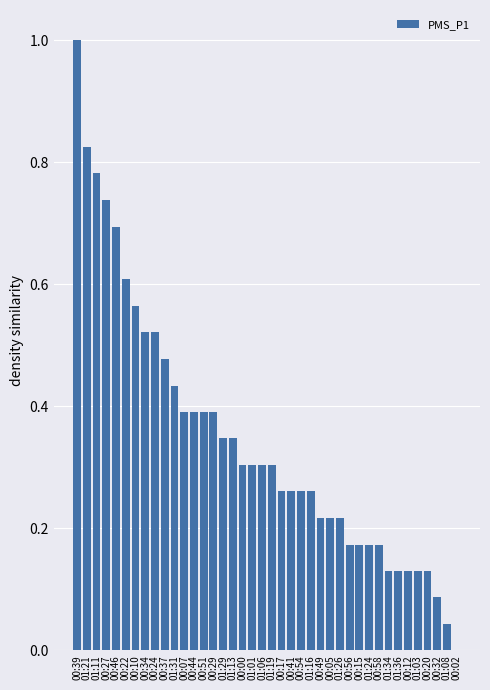

True or false: the data shows 0.2 at 01:06.

False